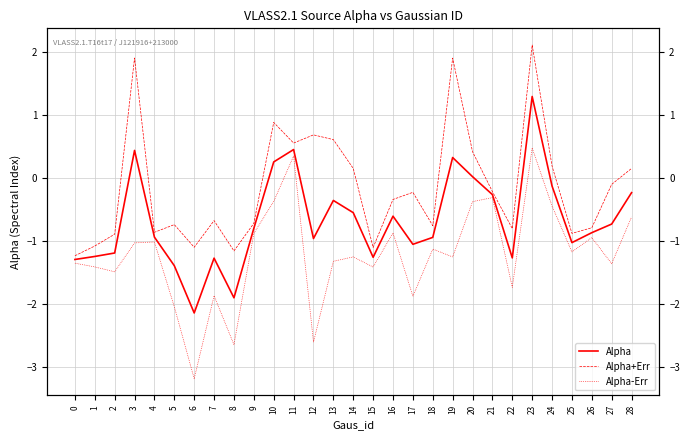

True or false: Alpha and Alpha-Err cross at least once.

False